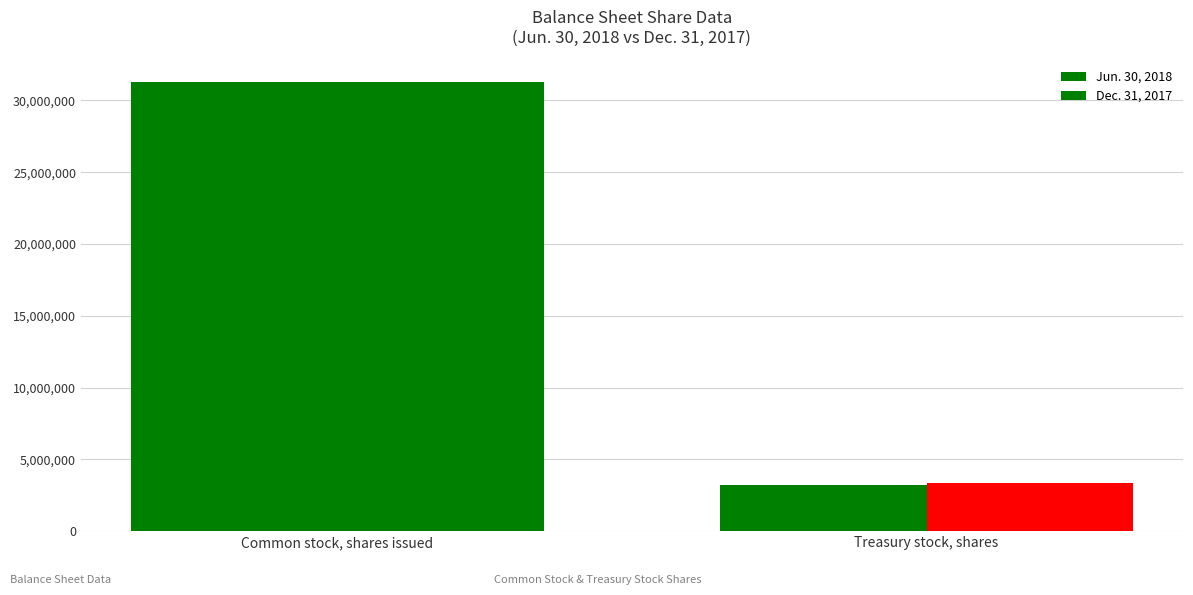

How many groups of bars are there?

2